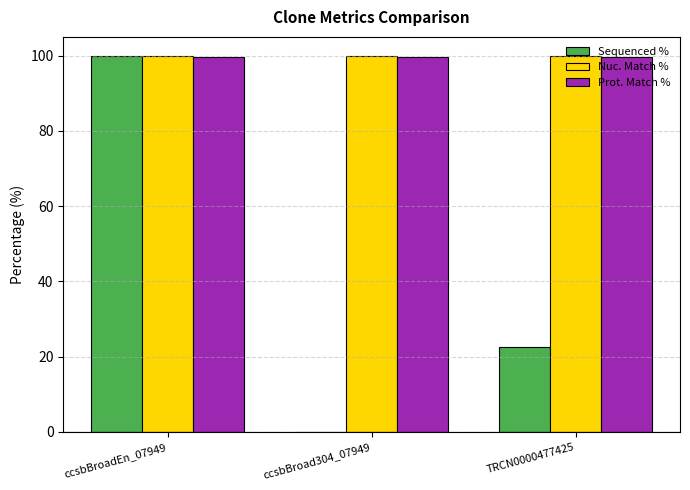

What are all the series names shown in the legend?

Sequenced %, Nuc. Match %, Prot. Match %